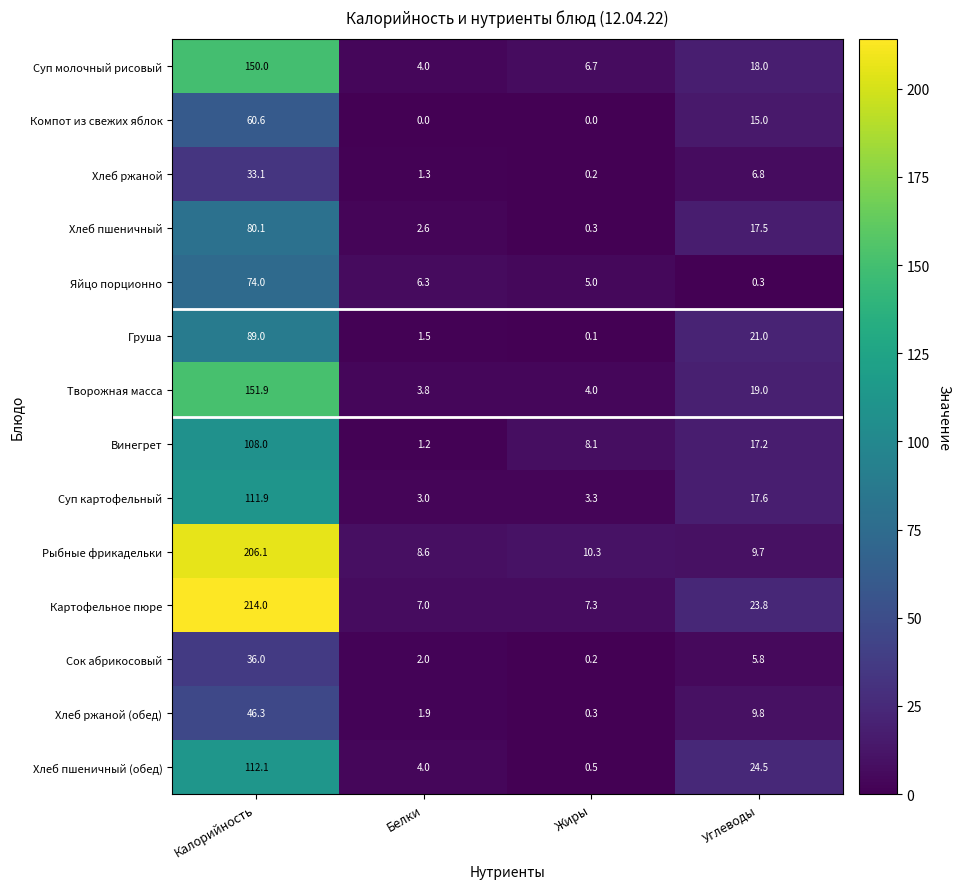

Rank the series by their maximum value, from lowest to highest.

Хлеб ржаной, Сок абрикосовый, Хлеб ржаной (обед), Компот из свежих яблок, Яйцо порционно, Хлеб пшеничный, Груша, Винегрет, Суп картофельный, Хлеб пшеничный (обед), Суп молочный рисовый, Творожная масса, Рыбные фрикадельки, Картофельное пюре